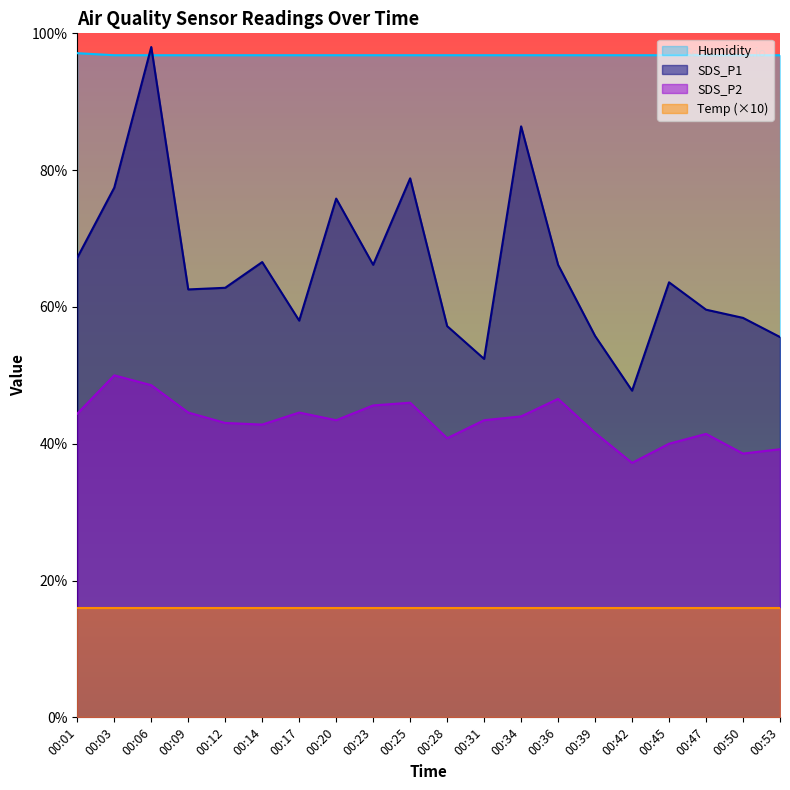

What are all the series names shown in the legend?

Humidity, SDS_P1, SDS_P2, Temp (×10)